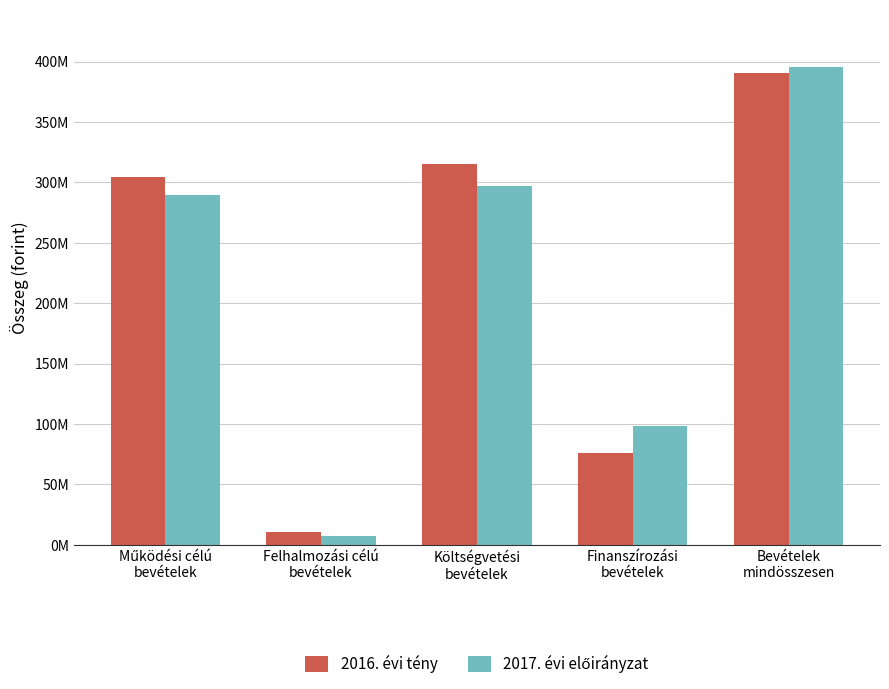

Does the chart contain stacked bars?

No